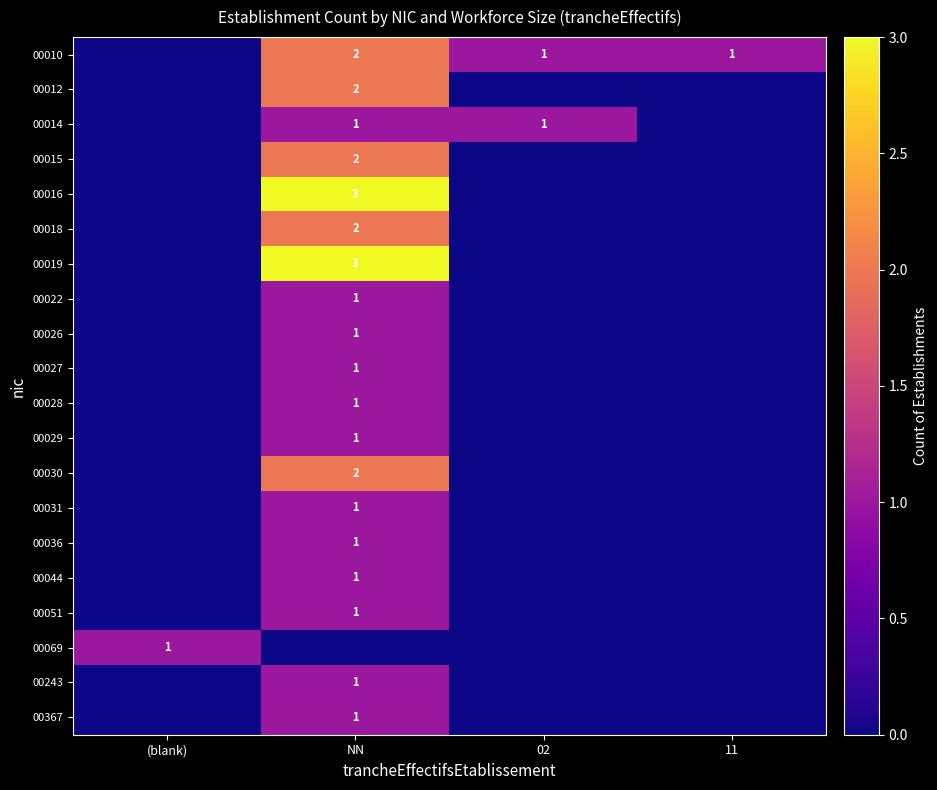

At which label is 00367 closest to 0?

(blank)